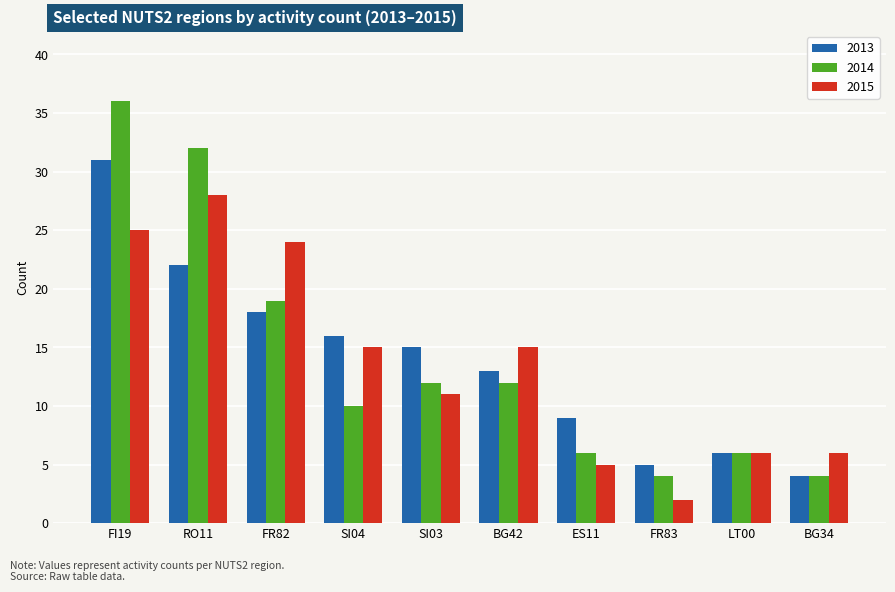

Which series has the largest range (max minus min)?

2014